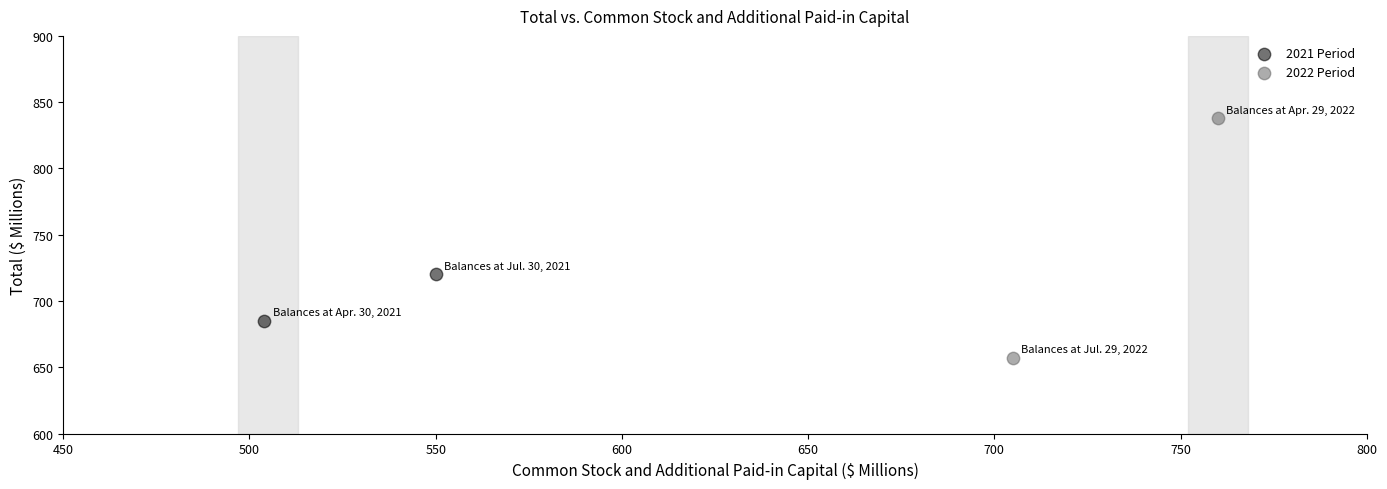

What are all the series names shown in the legend?

2021 Period, 2022 Period